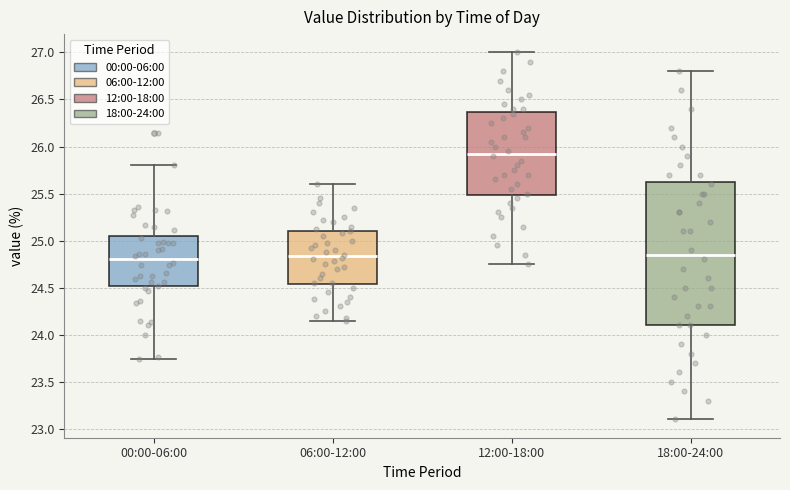

Where is the upper edge of the box for 18:00-24:00 on the y-axis? The values are not printed on the chart, so give them approximately, as read against the axis.

25.65